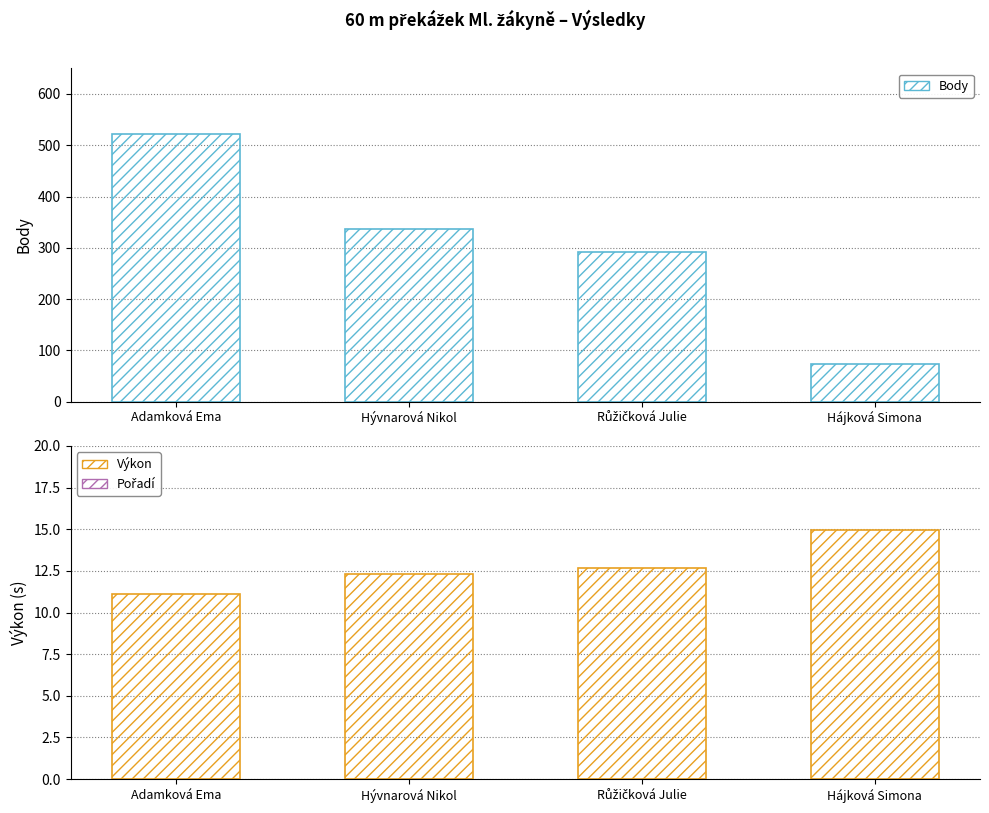

What are all the series names shown in the legend?

Body, Výkon, Pořadí